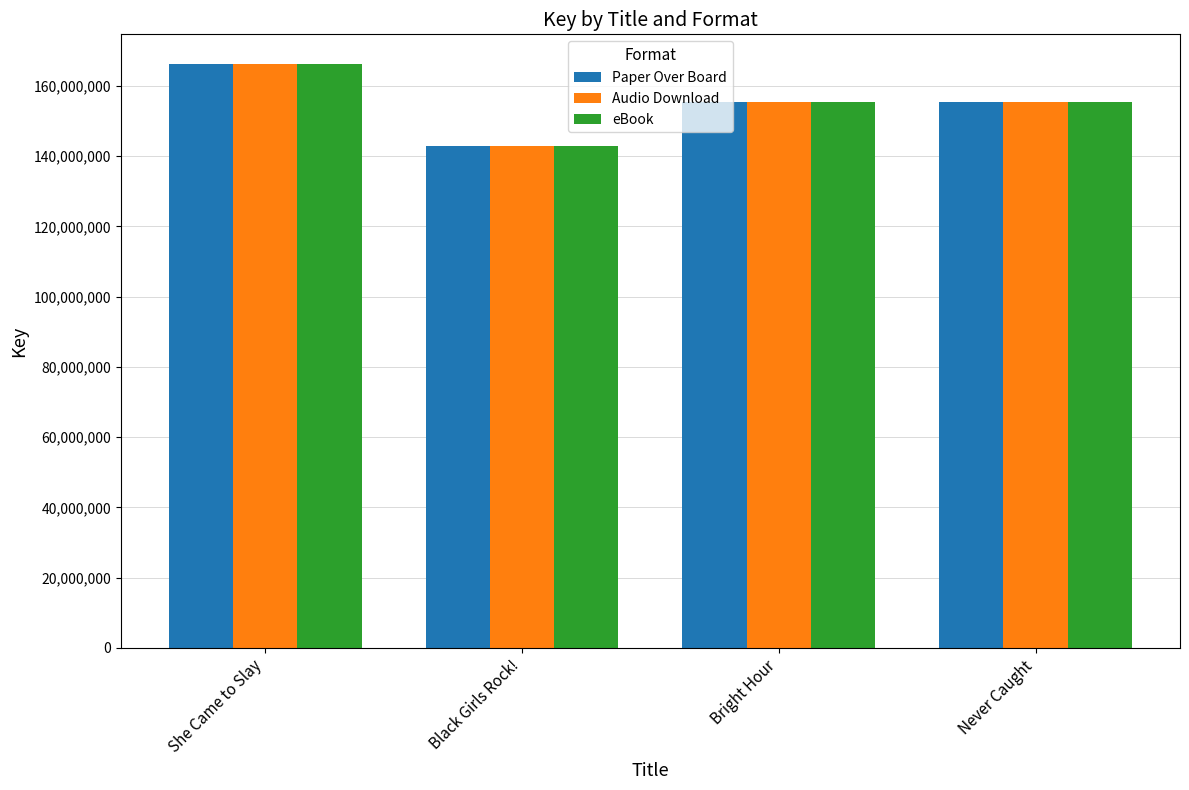

The Audio Download series shows 155369059 at Bright Hour. True or false?

True